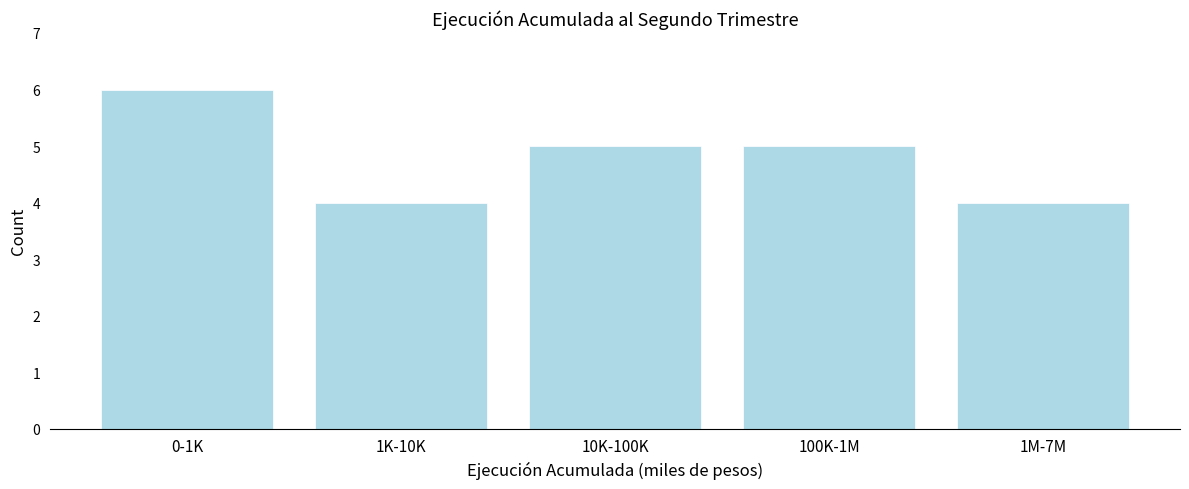

Reading right to left, transcribe all the data shown in this chart.

4	5	5	4	6